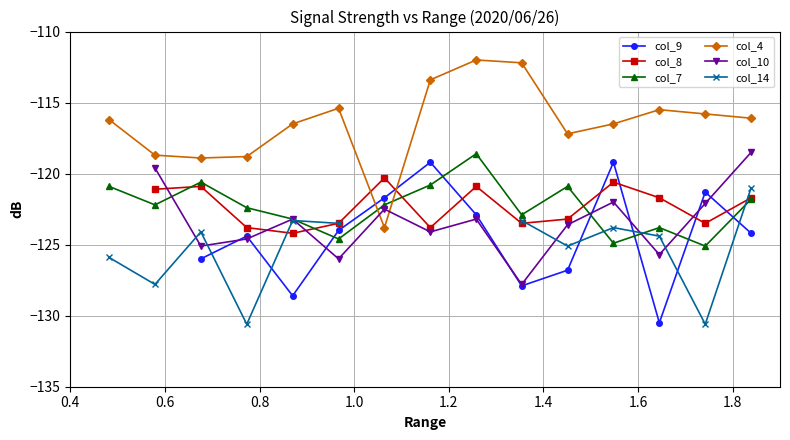

What is the sum of all col_4 values?

-1747.0